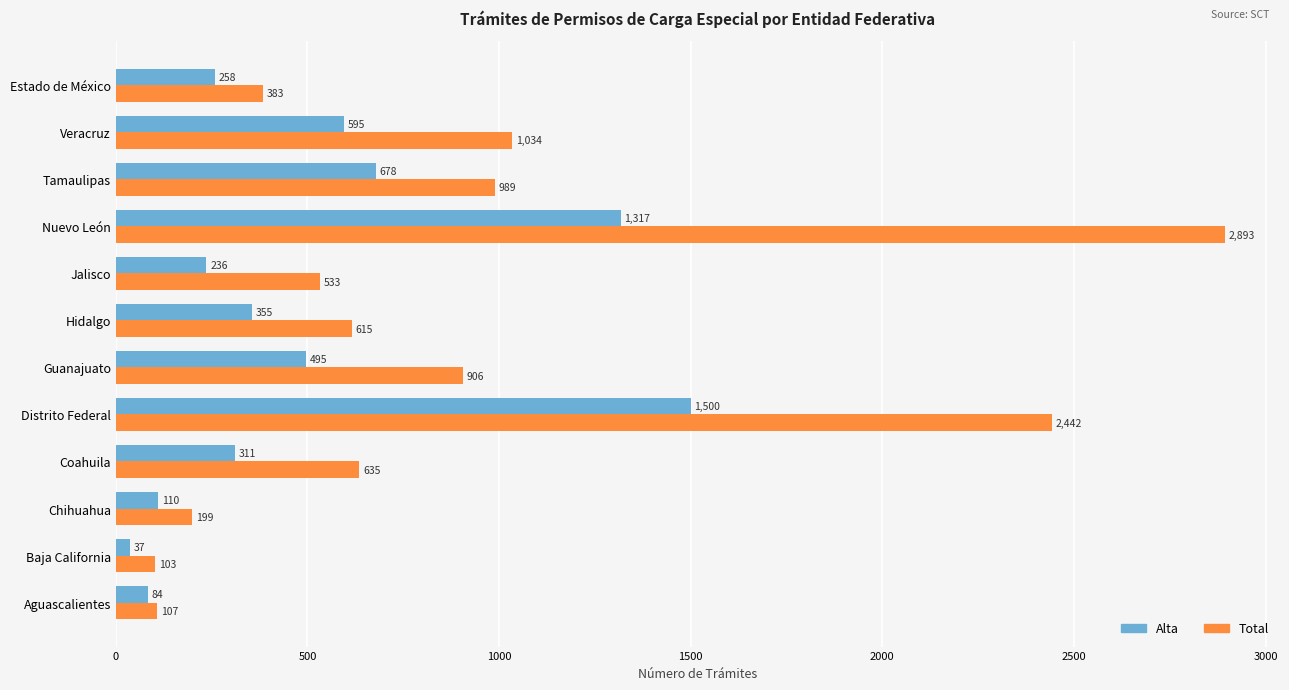

At which category does the chart reach its minimum across all series?

Baja California